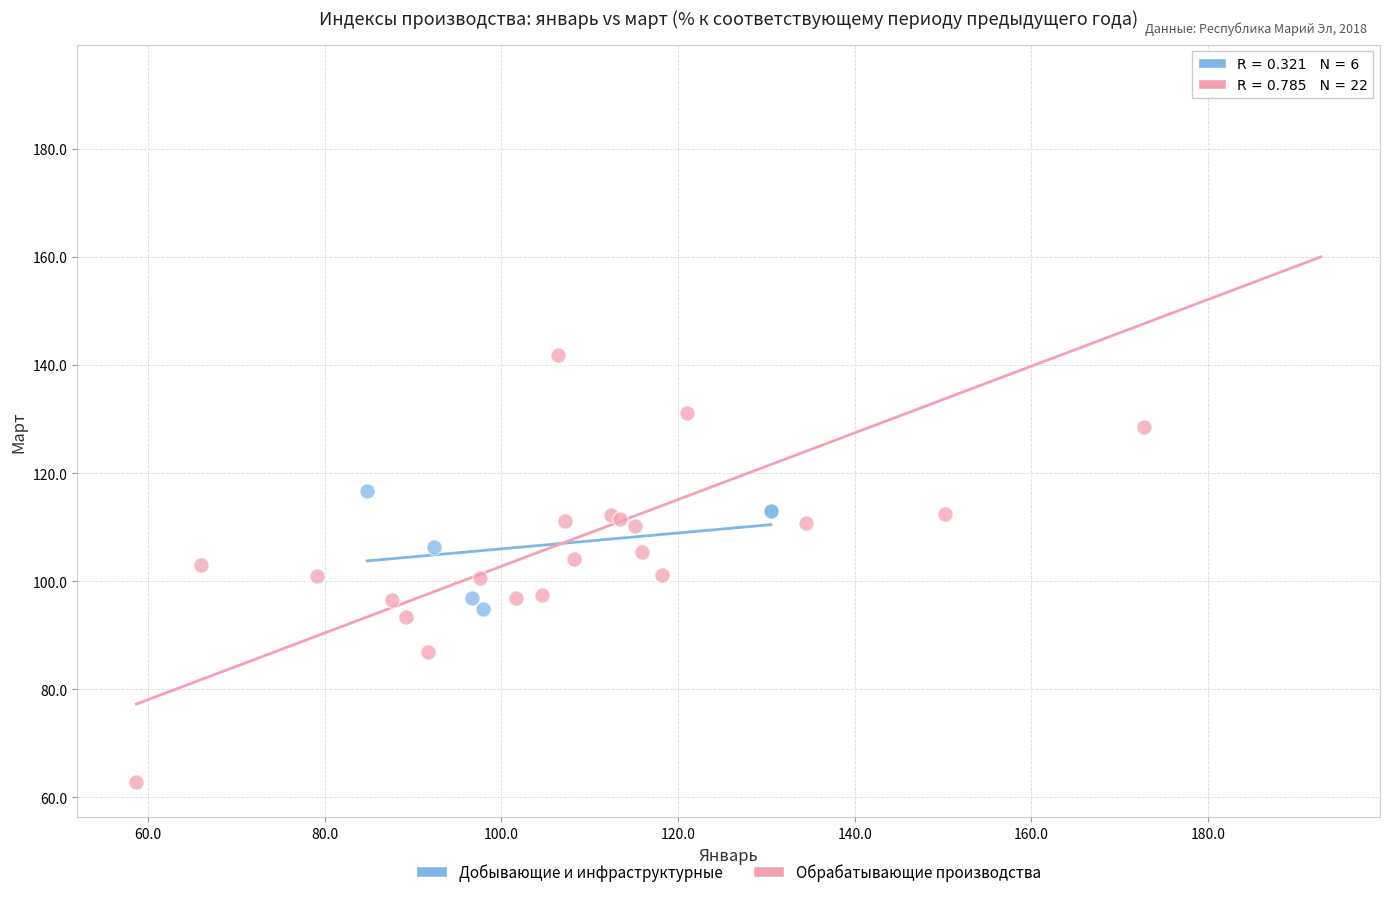

Which series contains the highest Y value?

Обрабатывающие производства